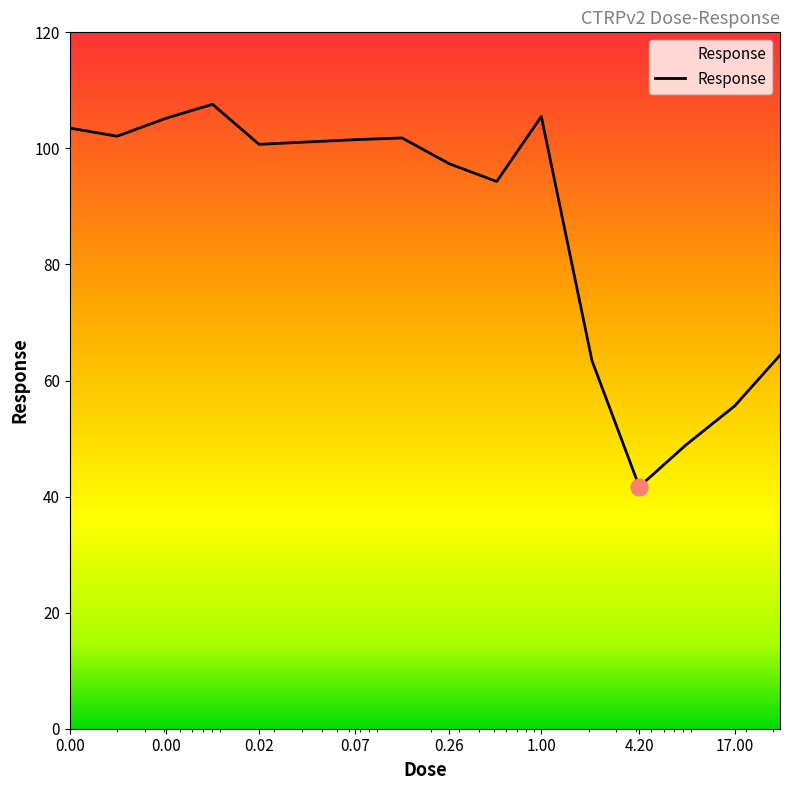

What is the maximum value shown in the chart?

107.6